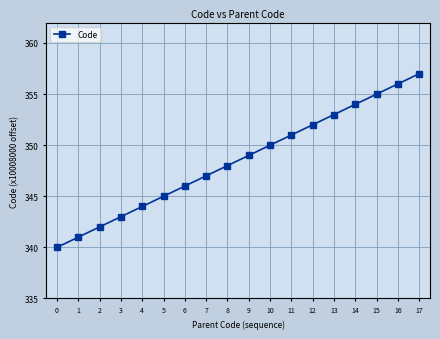

Rank the categories by value from highest to lowest.

17, 16, 15, 14, 13, 12, 11, 10, 9, 8, 7, 6, 5, 4, 3, 2, 1, 0